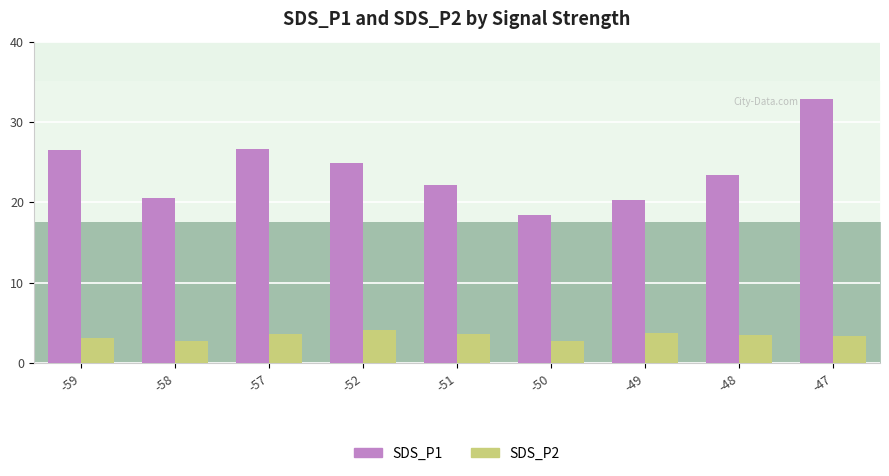

Where is SDS_P1 nearest to the value 25?

-52